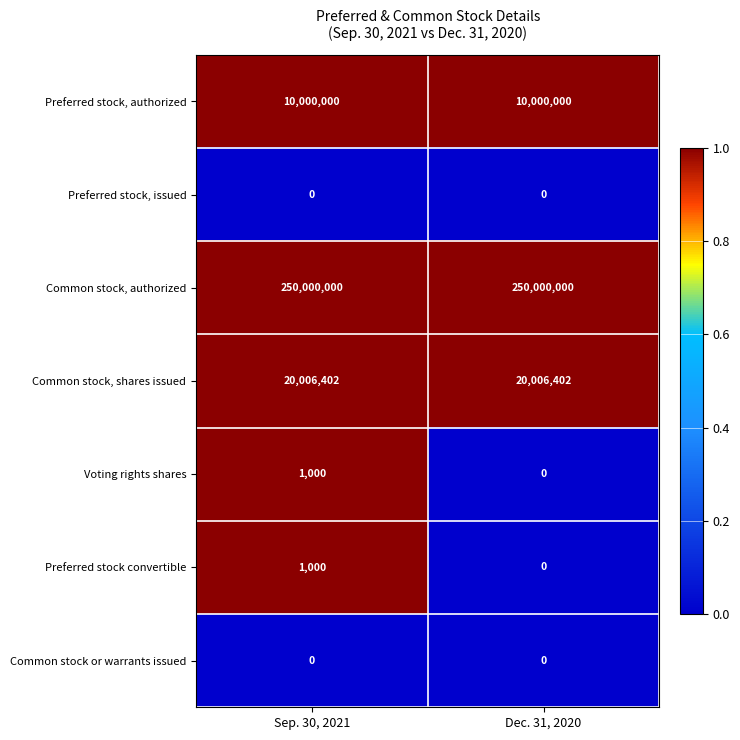

What is the maximum value shown in the chart?

250000000